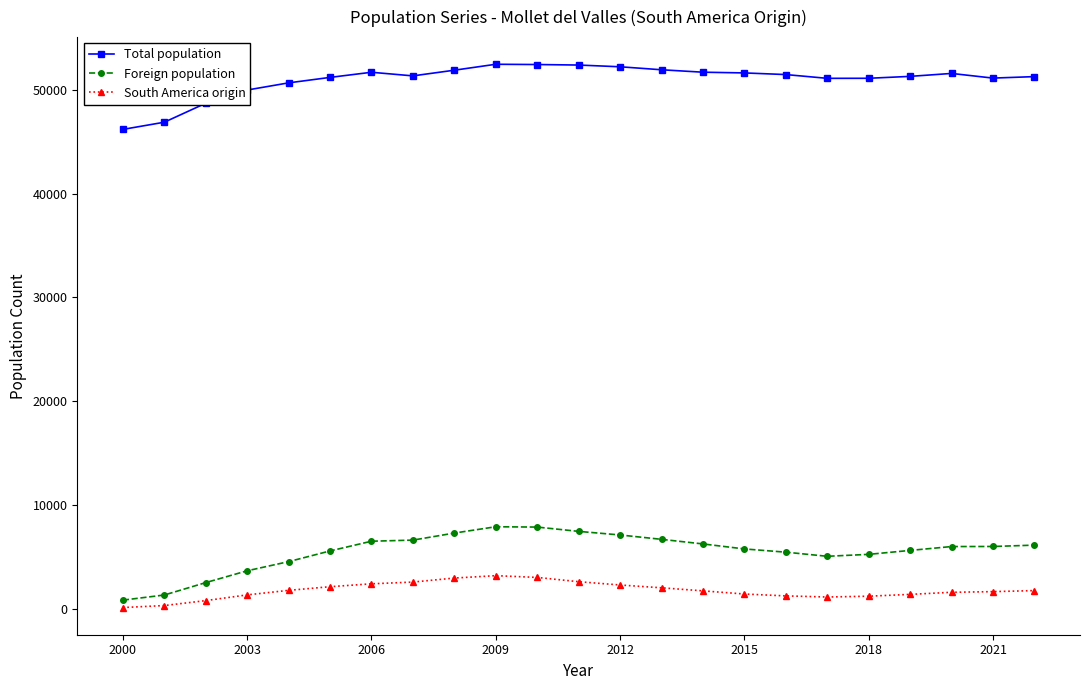

List the series in order of their peak value, highest first.

Total population, Foreign population, South America origin